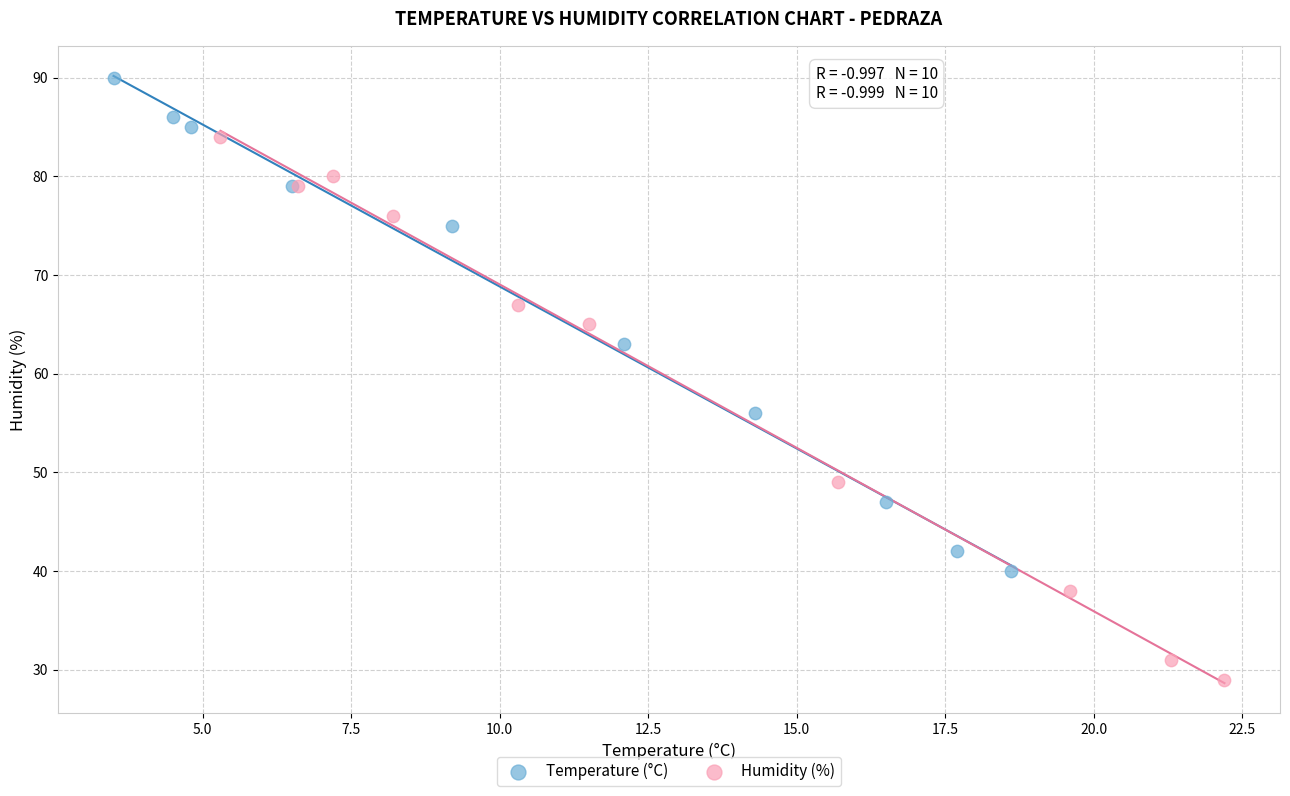

Which series reaches the minimum Y coordinate?

Humidity (%)